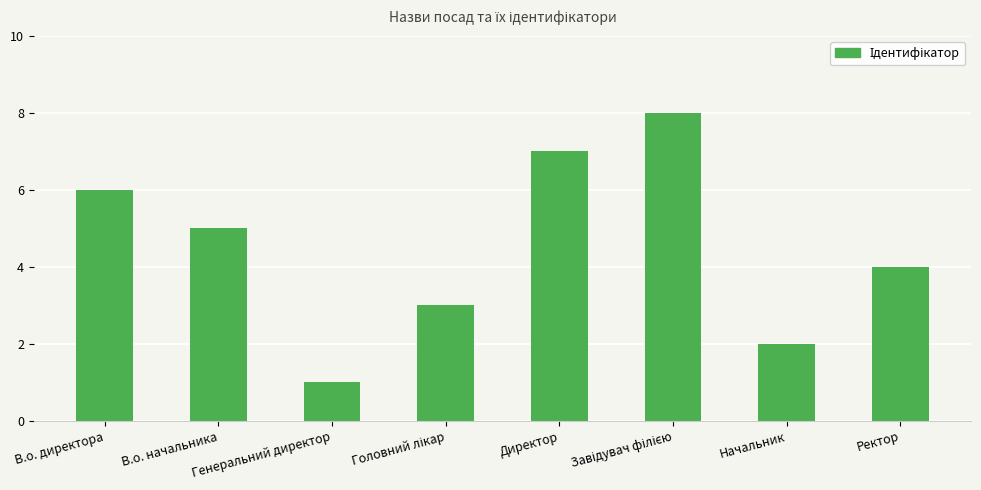

The chart shows a value of 6 at В.о. директора. True or false?

True